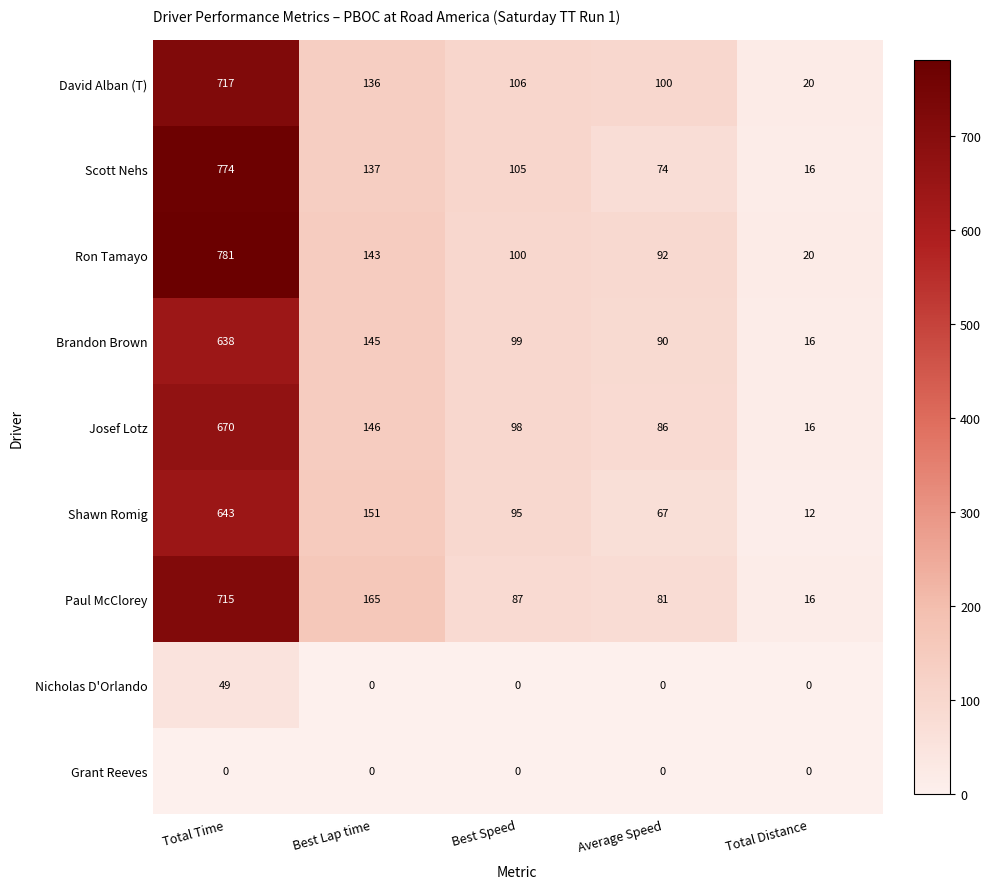

Count the number of categories in the chart.

5